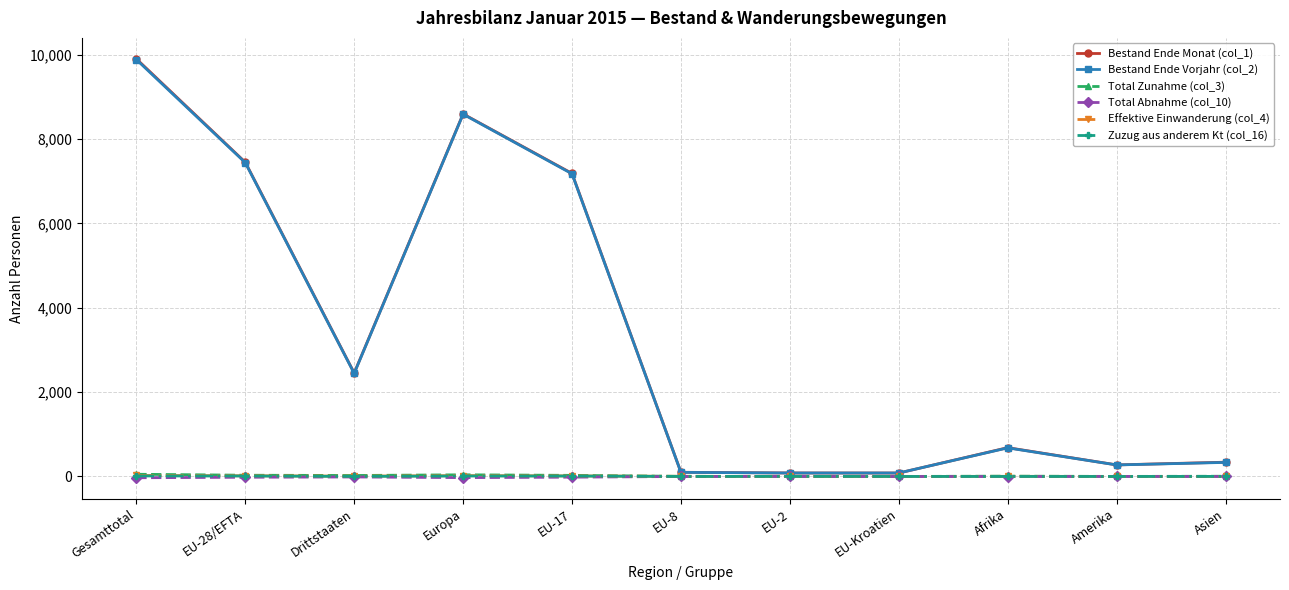

What is the label of the 7th point from the left?

EU-2